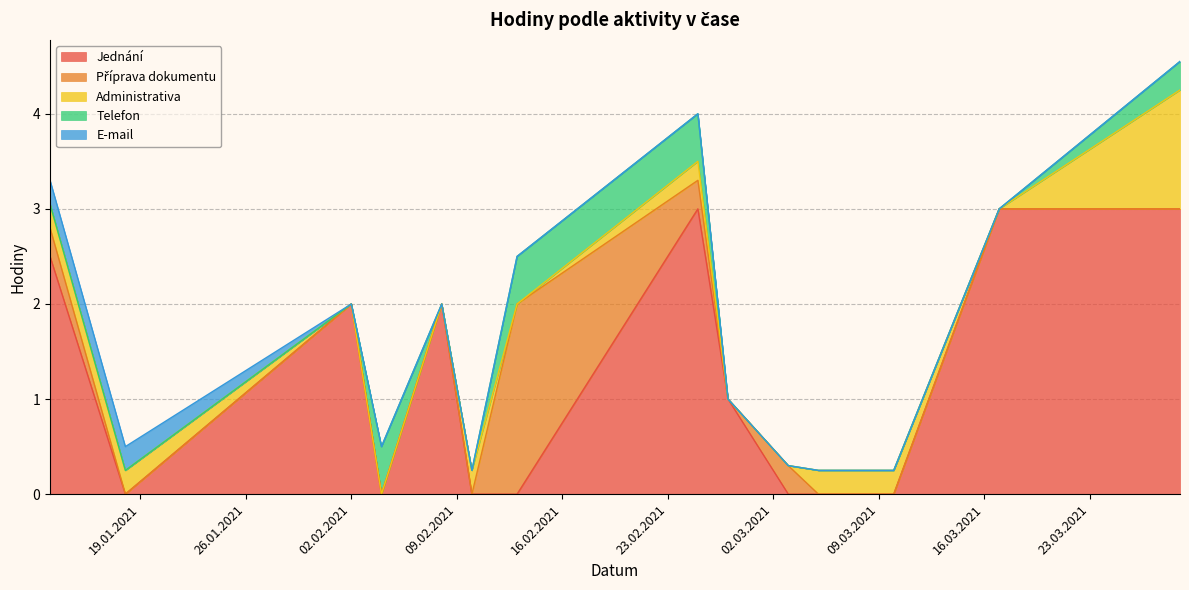

What is the average value?

0.9